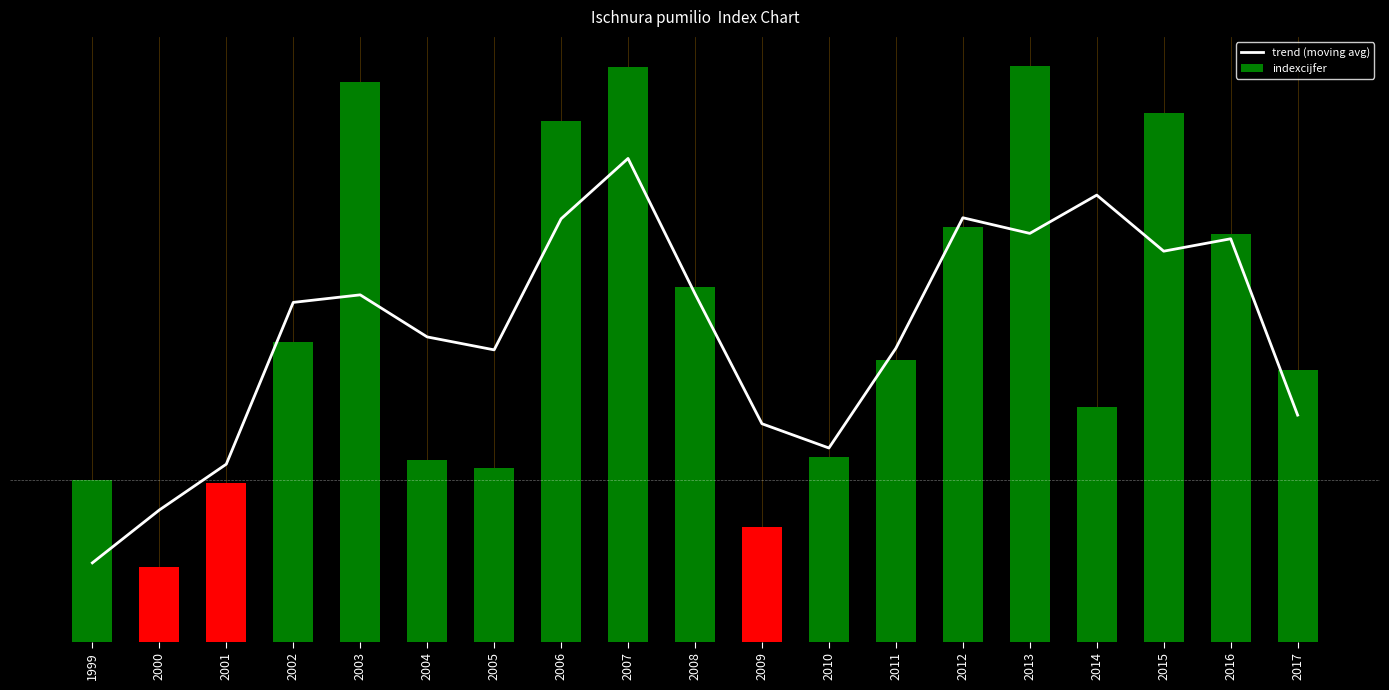

What is the total value across all series at 1999?

148.7